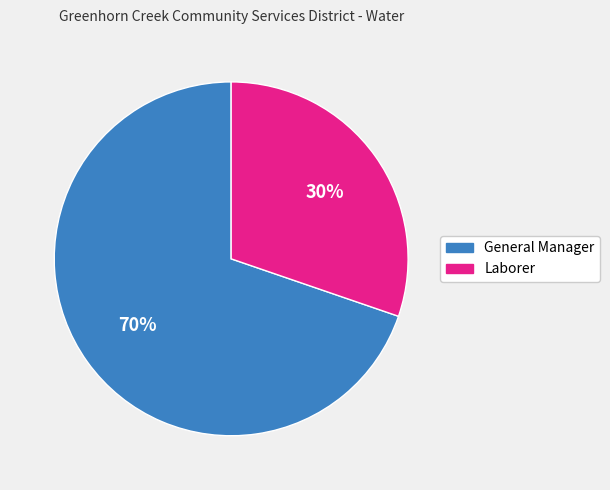

Is it true that General Manager is 65% of the pie?

False